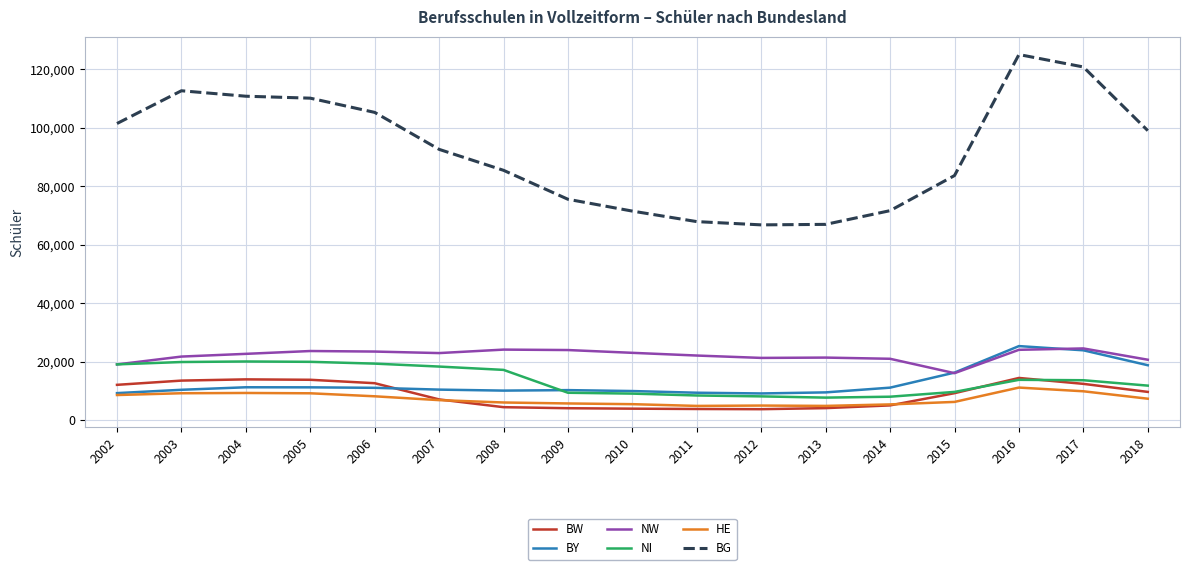

True or false: NW and BW cross at least once.

False